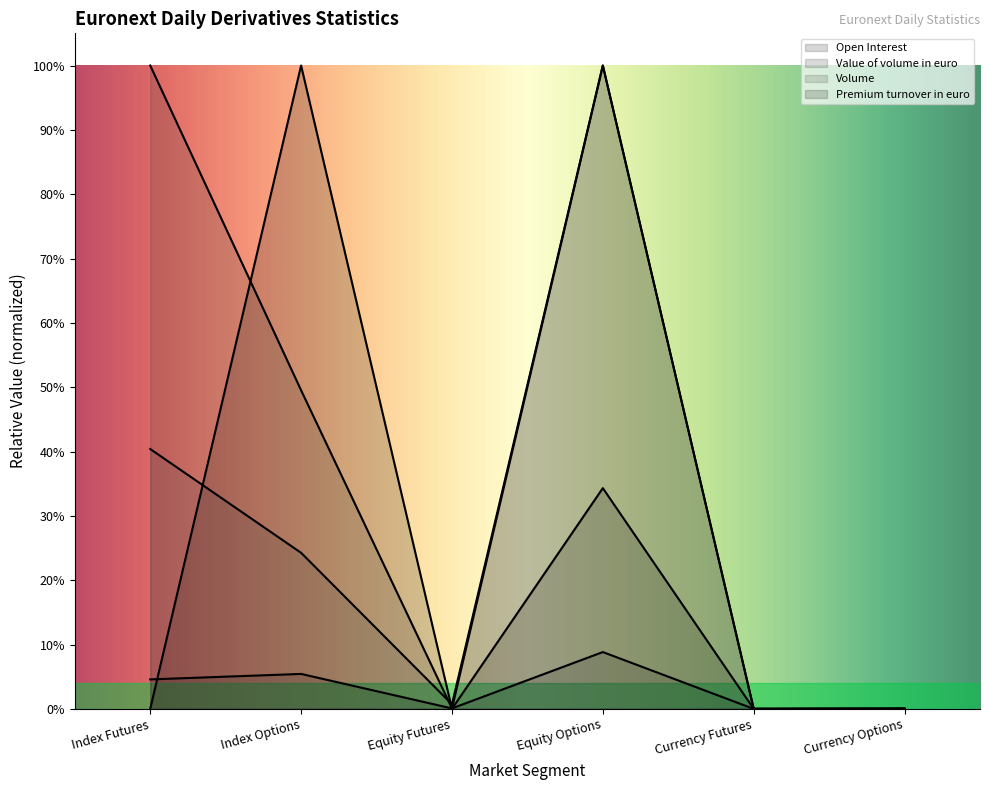

At which category is the sum across all series the highest?

Equity Options